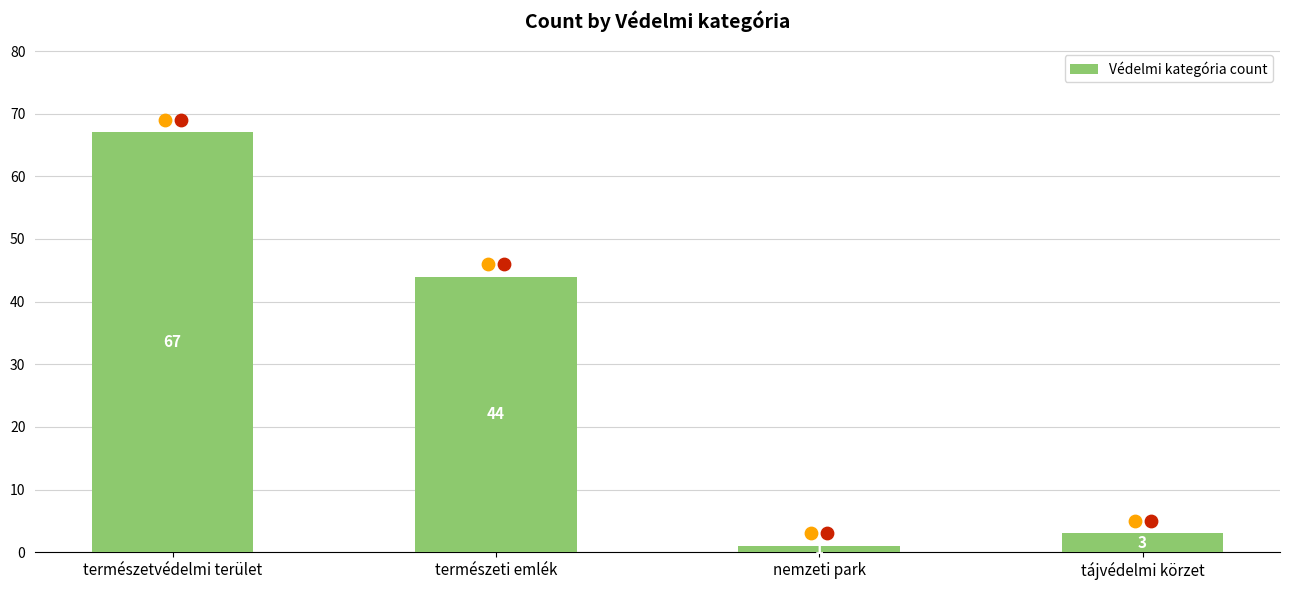

What is the change in value from természeti emlék to tájvédelmi körzet?

-41